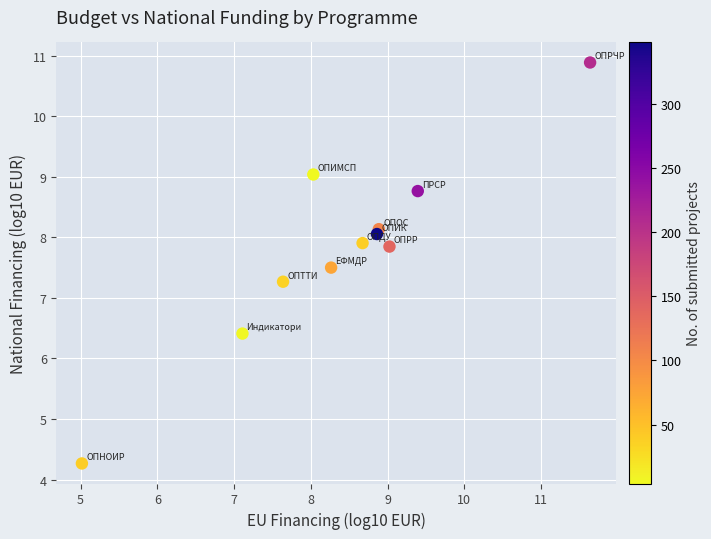

What Y value in the scatter plot is closest to 7?

7.3